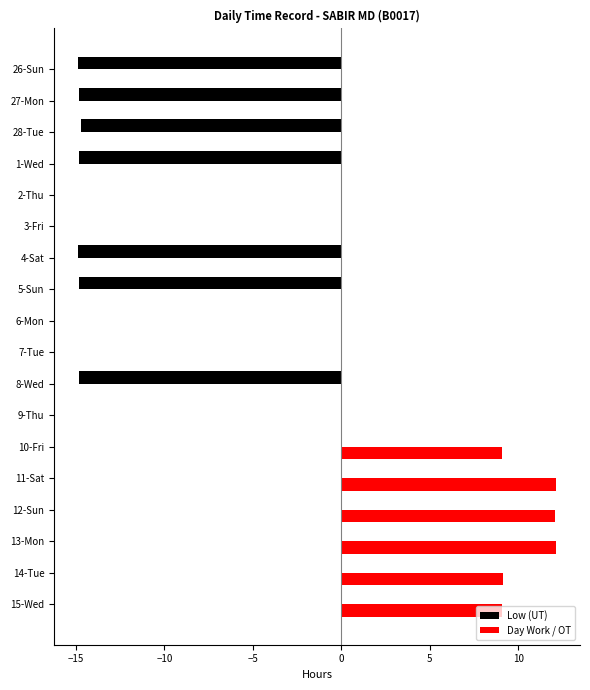

Which series has the widest spread of values?

Low (UT)